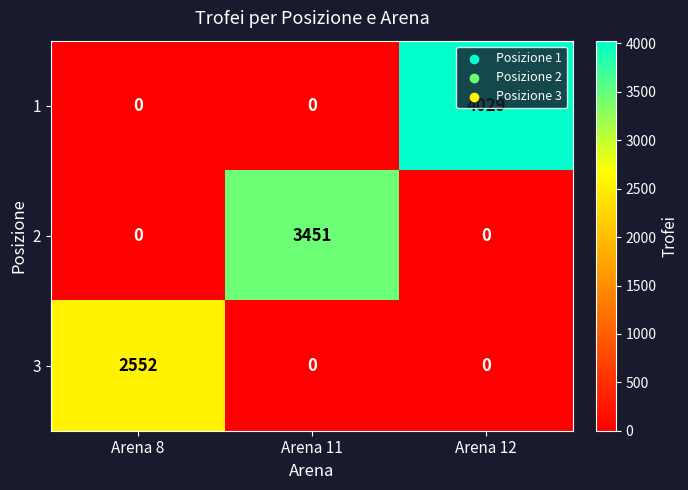

What is the total value across all series at Arena 8?

2552